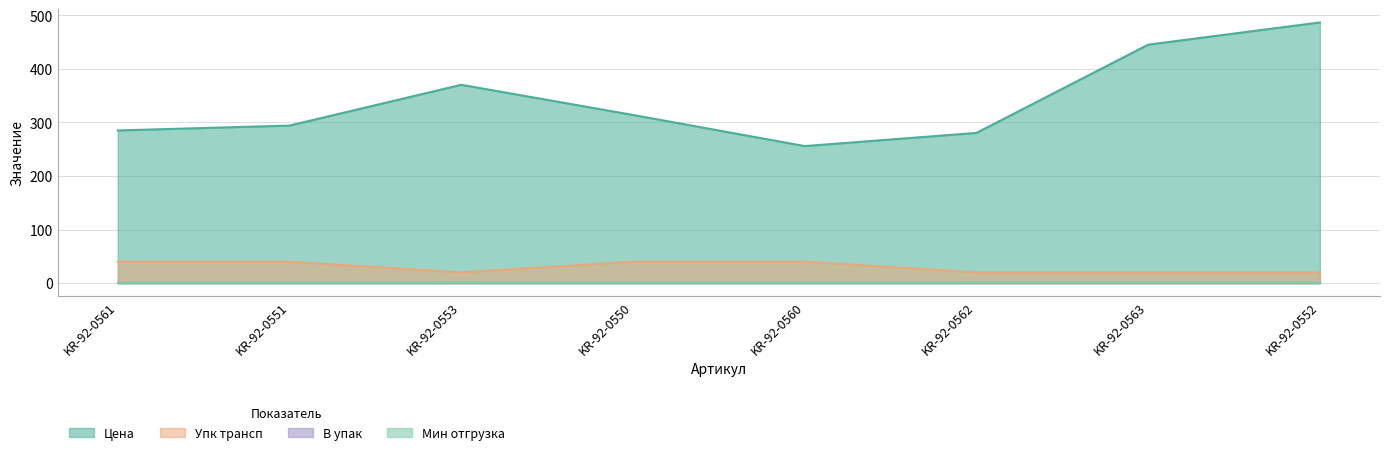

Reading left to right, transcribe all the data shown in this chart.

Цена: KR-92-0561=285.1	KR-92-0551=294.3	KR-92-0553=370.4	KR-92-0550=314.1	KR-92-0560=255.9	KR-92-0562=280.5	KR-92-0563=445.4	KR-92-0552=486.9
Упк трансп: KR-92-0561=40.0	KR-92-0551=40.0	KR-92-0553=20.0	KR-92-0550=40.0	KR-92-0560=40.0	KR-92-0562=20.0	KR-92-0563=20.0	KR-92-0552=20.0